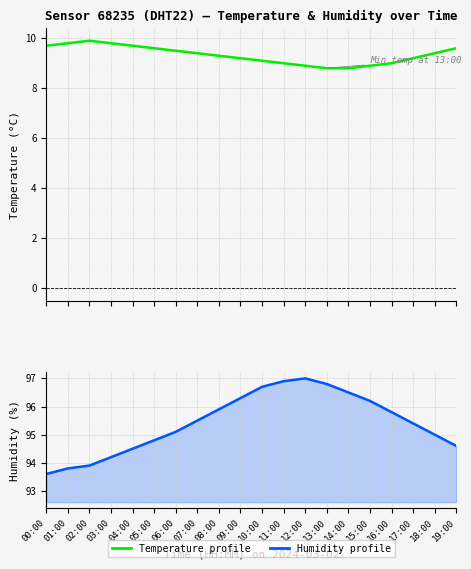

What is the average value of the temperature series?

9.3